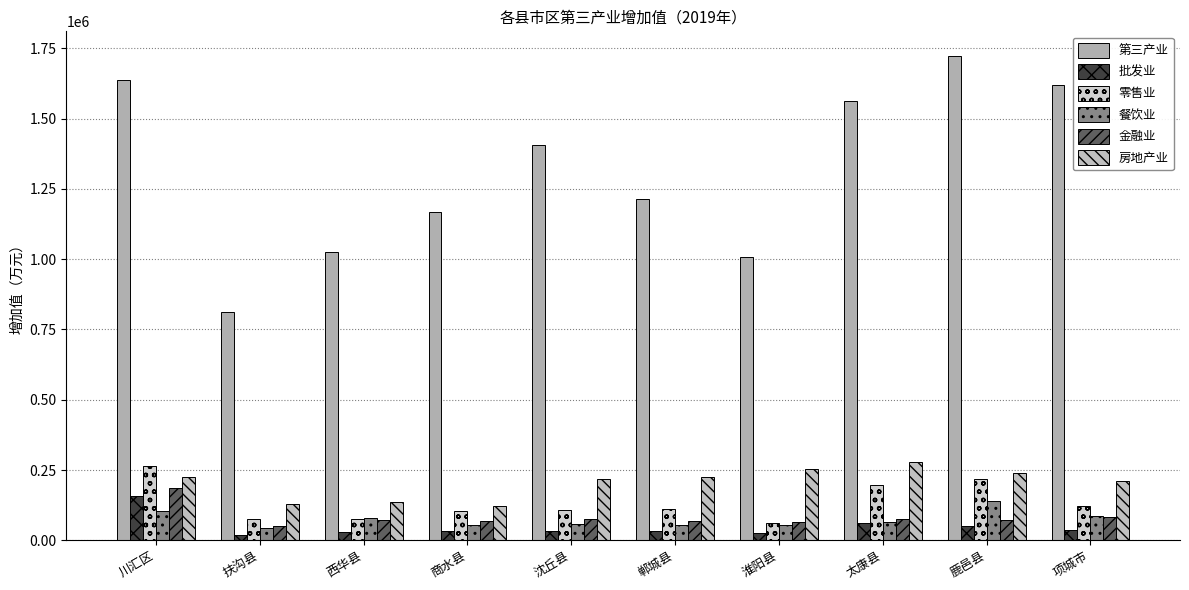

Are the bars horizontal?

No